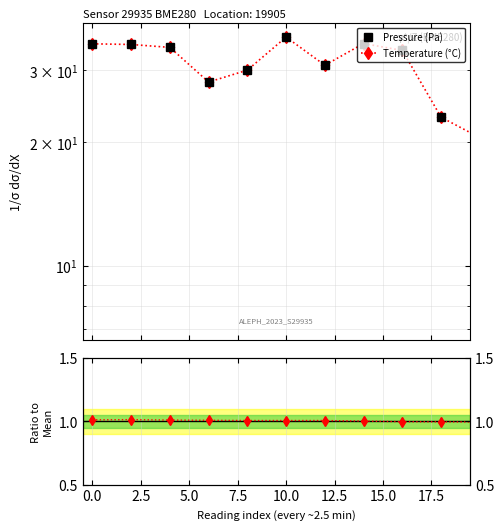

Which series has the largest range (max minus min)?

Pressure (Pa)